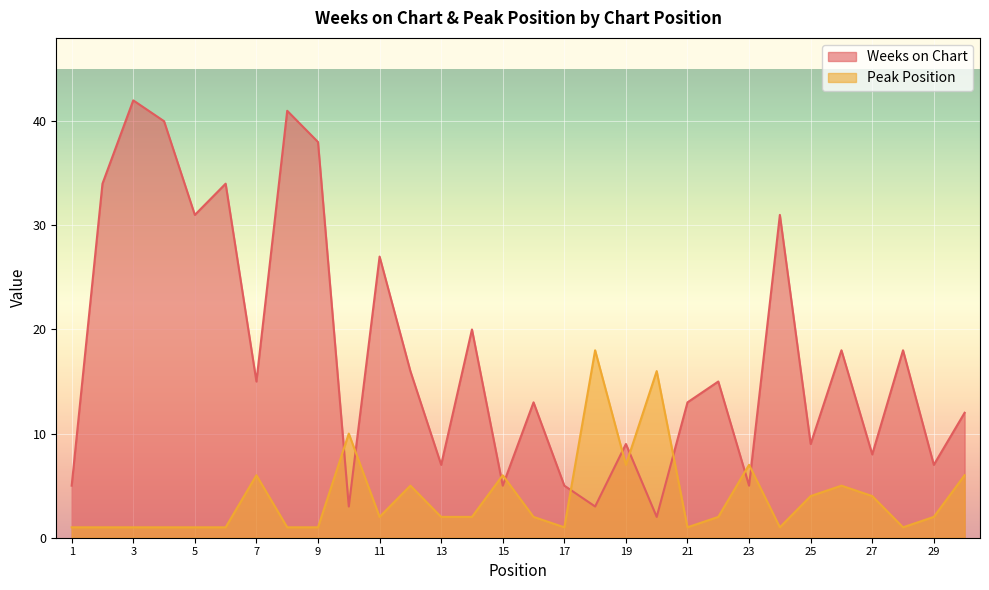

At which label is Peak Position closest to 9?

10